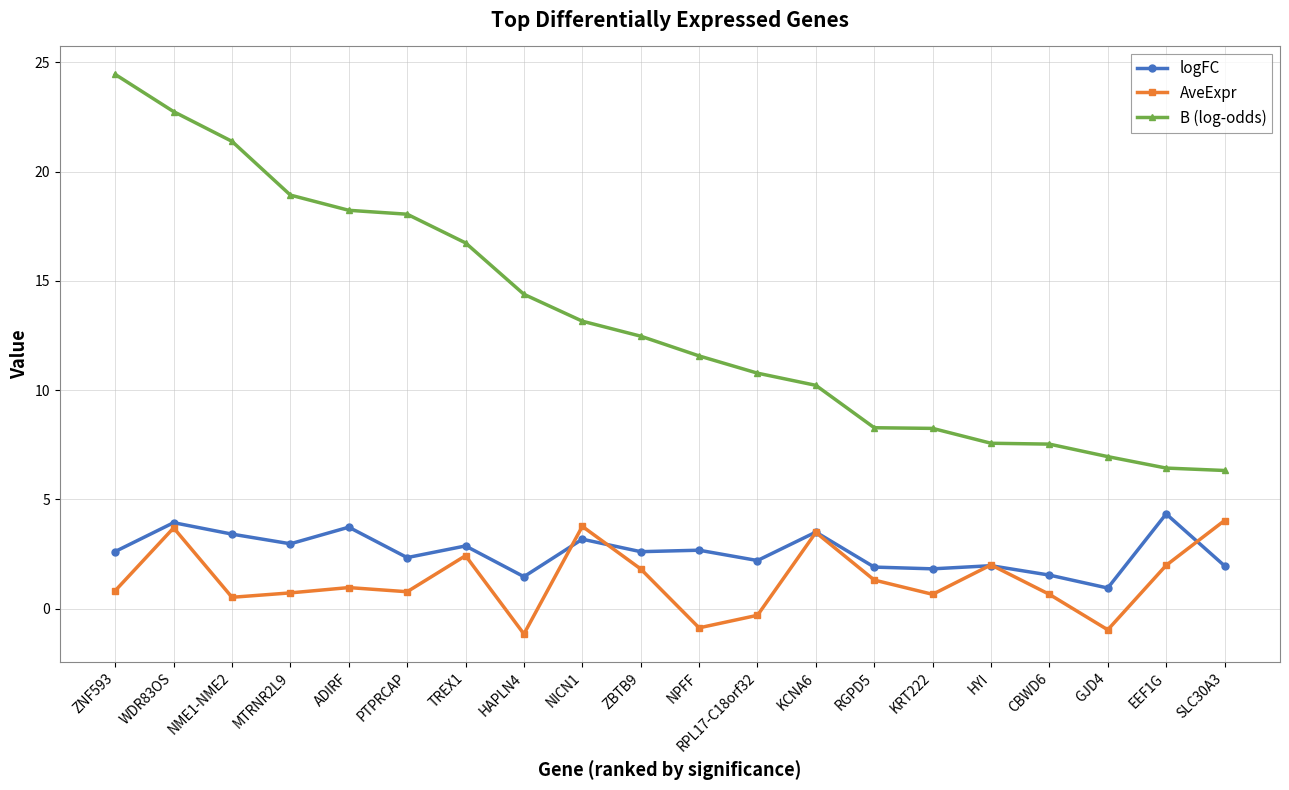

After their last crossing, which series has the higher values: logFC or AveExpr?

AveExpr